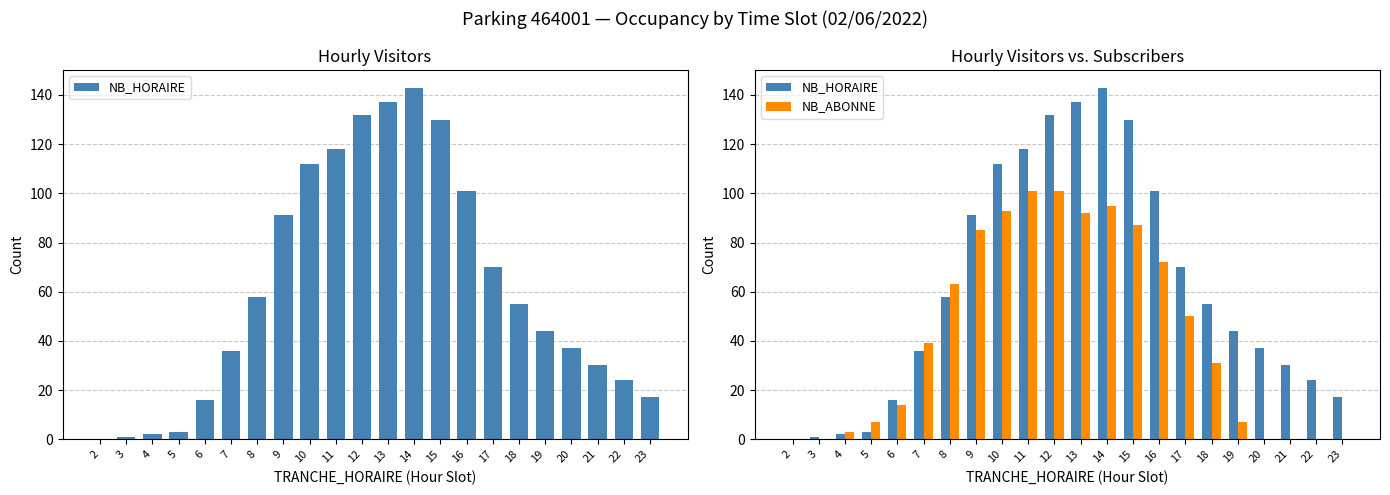

Reading right to left, list all the values displayed in this chart.

NB_HORAIRE: 23=17	22=24	21=30	20=37	19=44	18=55	17=70	16=101	15=130	14=143	13=137	12=132	11=118	10=112	9=91	8=58	7=36	6=16	5=3	4=2	3=1	2=0
NB_ABONNE: 23=0	22=0	21=0	20=0	19=7	18=31	17=50	16=72	15=87	14=95	13=92	12=101	11=101	10=93	9=85	8=63	7=39	6=14	5=7	4=3	3=0	2=0